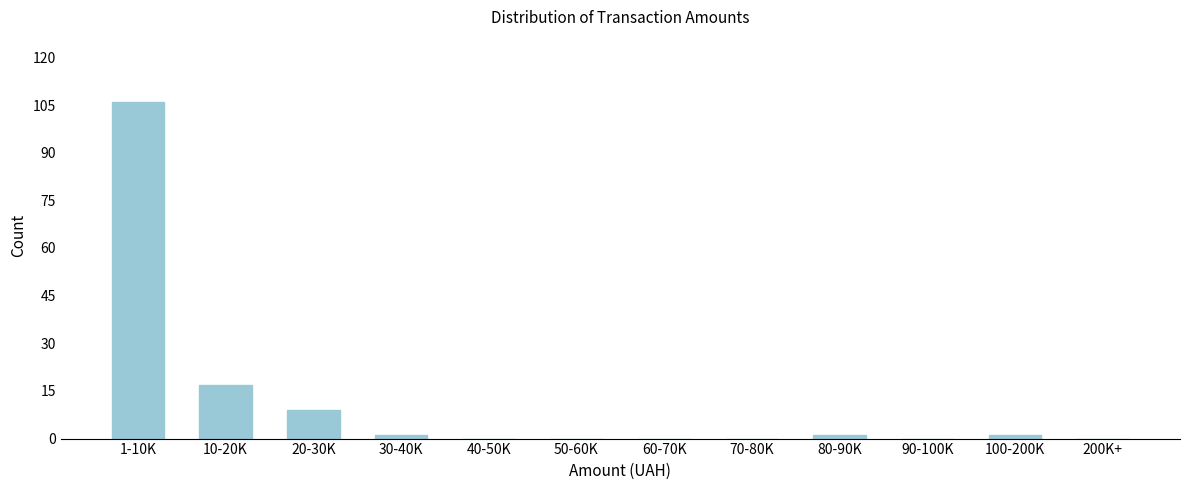

Reading right to left, what are all the values shown in this chart?

200K+=0	100-200K=1	90-100K=0	80-90K=1	70-80K=0	60-70K=0	50-60K=0	40-50K=0	30-40K=1	20-30K=9	10-20K=17	1-10K=106